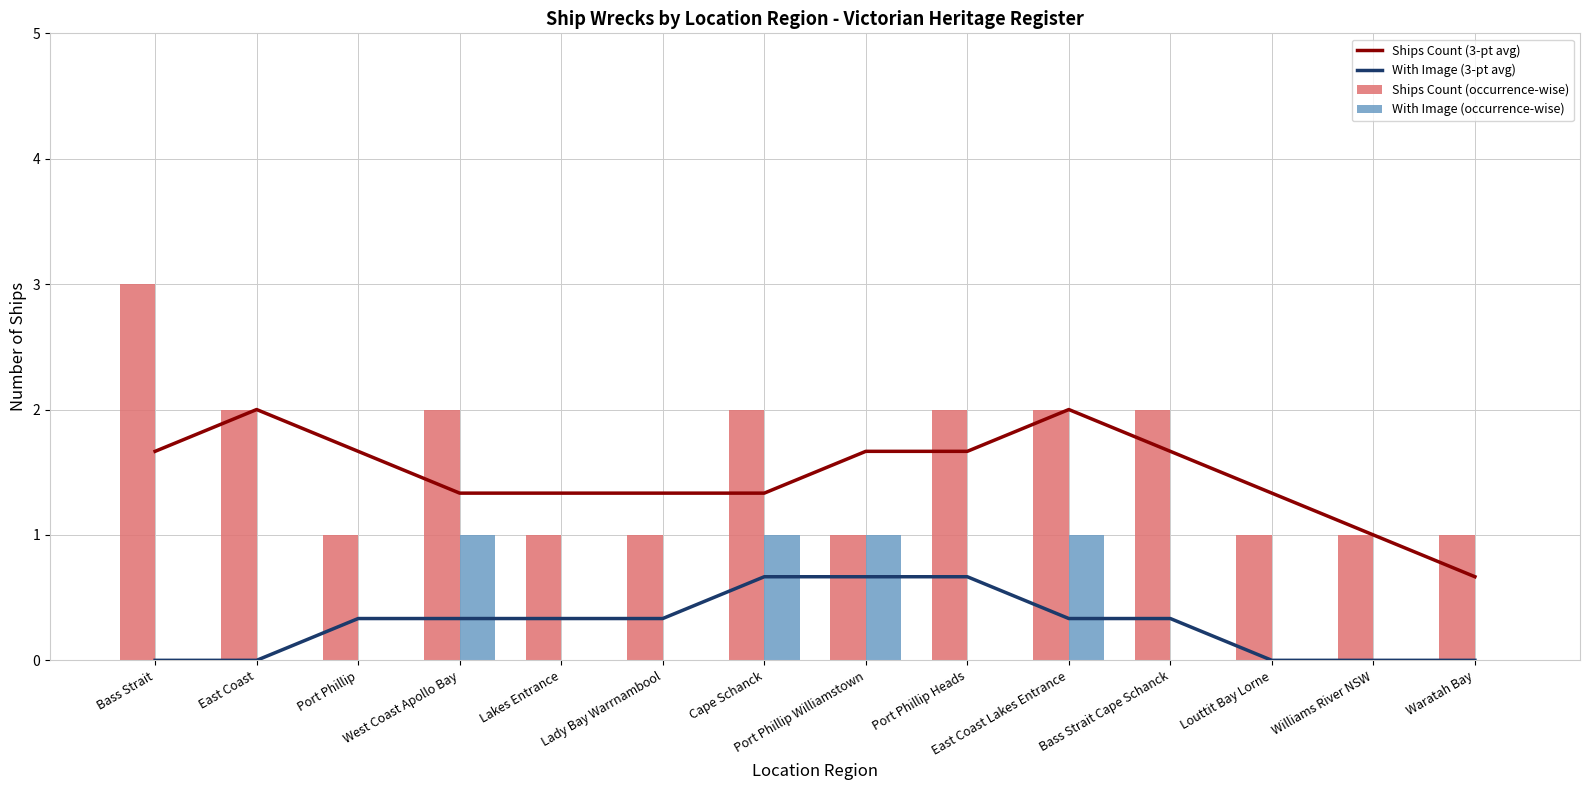

Which label corresponds to the largest value in the chart?

Bass Strait